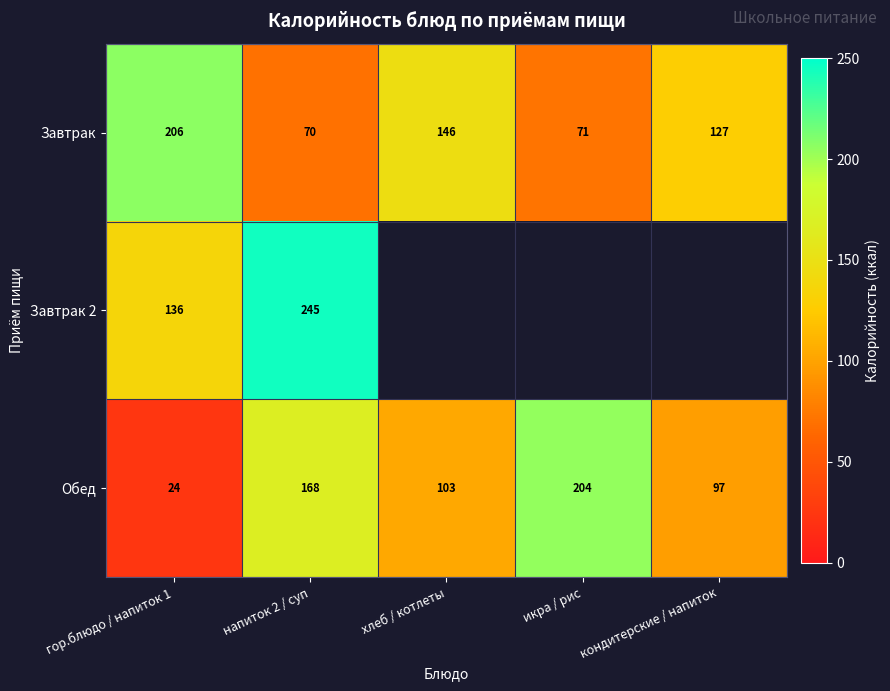

What is the total value across all series at напиток 2 / суп?

483.0